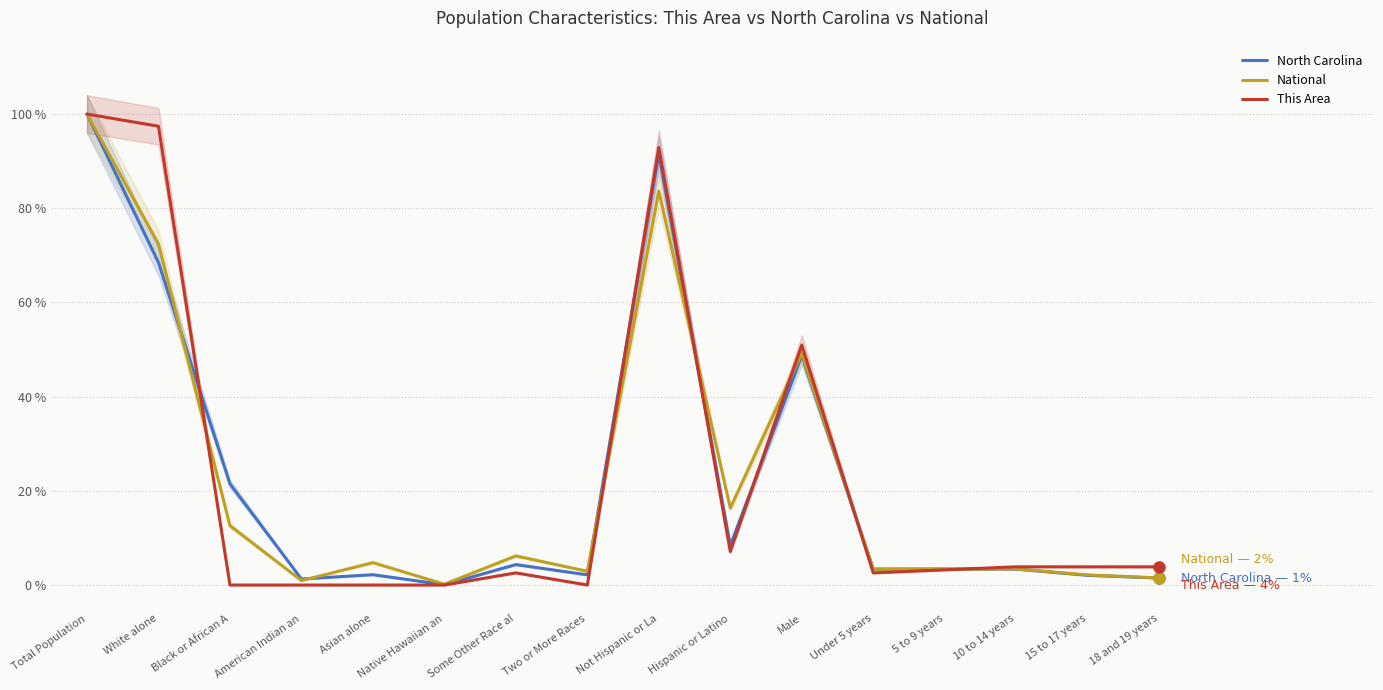

Between which two adjacent categories do This Area and National first intersect?

White alone and Black or African A